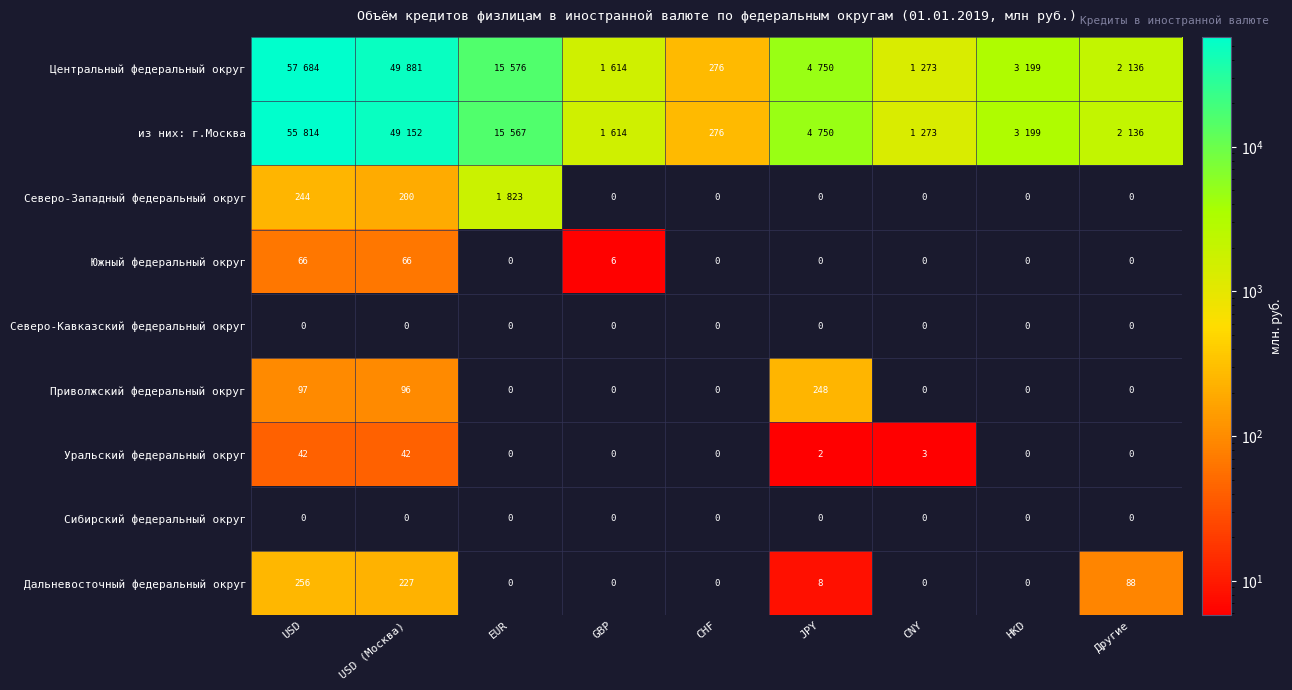

Where is Дальневосточный федеральный округ nearest to the value 128?

Другие